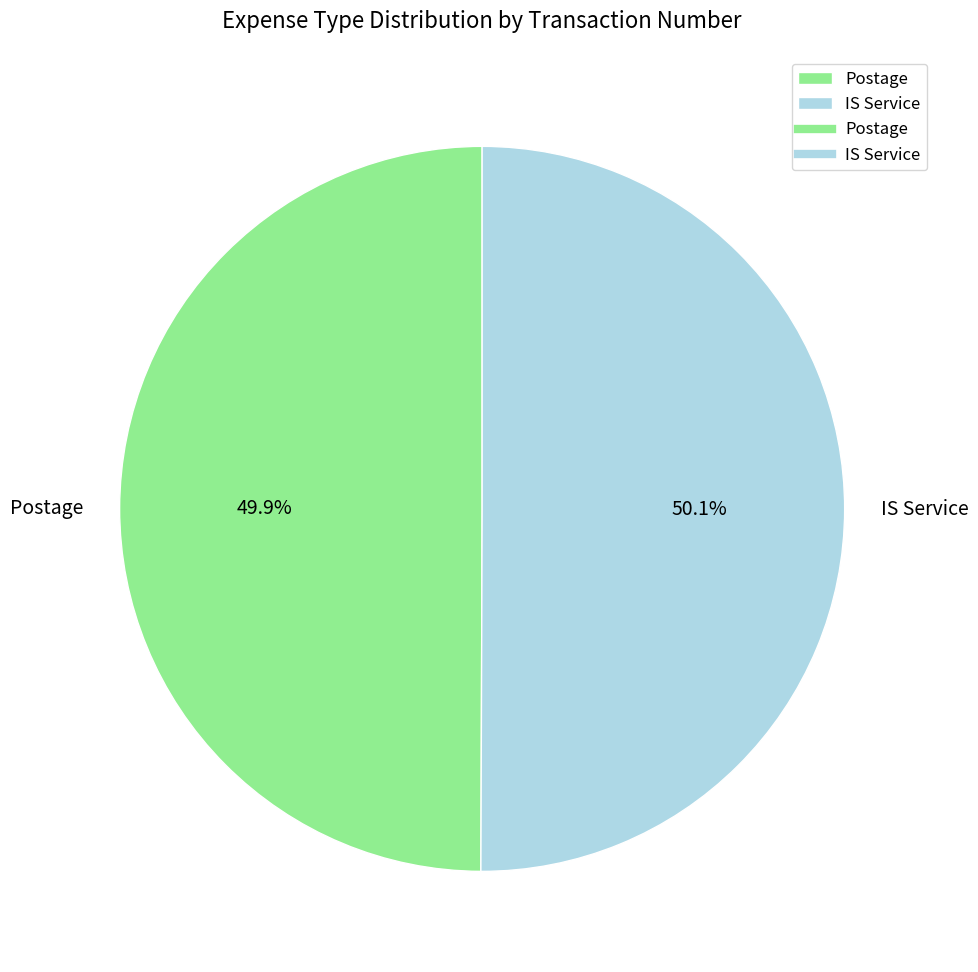

What percentage is the IS Service slice, to the nearest percent?

50%